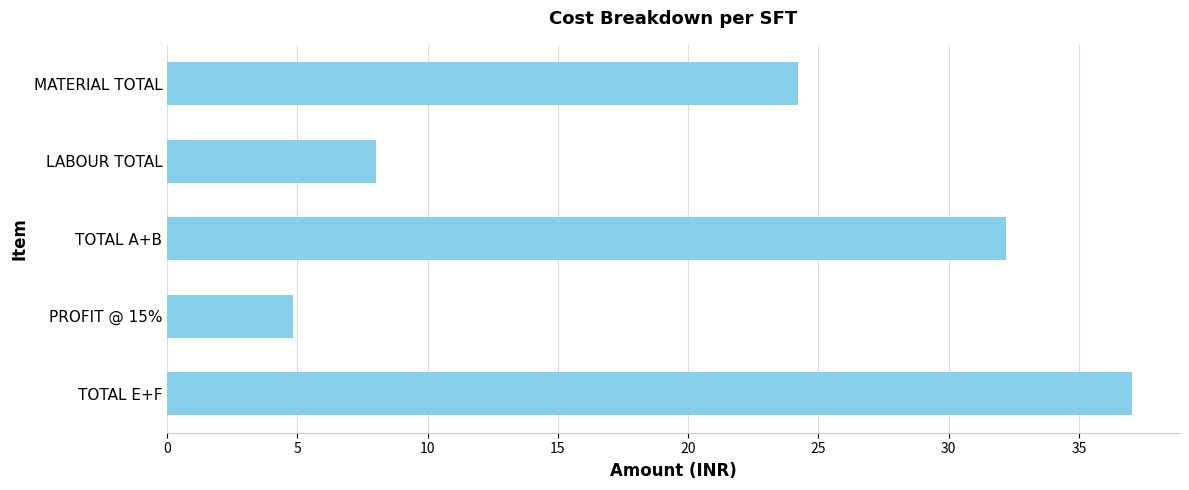

Which has a higher value, TOTAL A+B or MATERIAL TOTAL?

TOTAL A+B